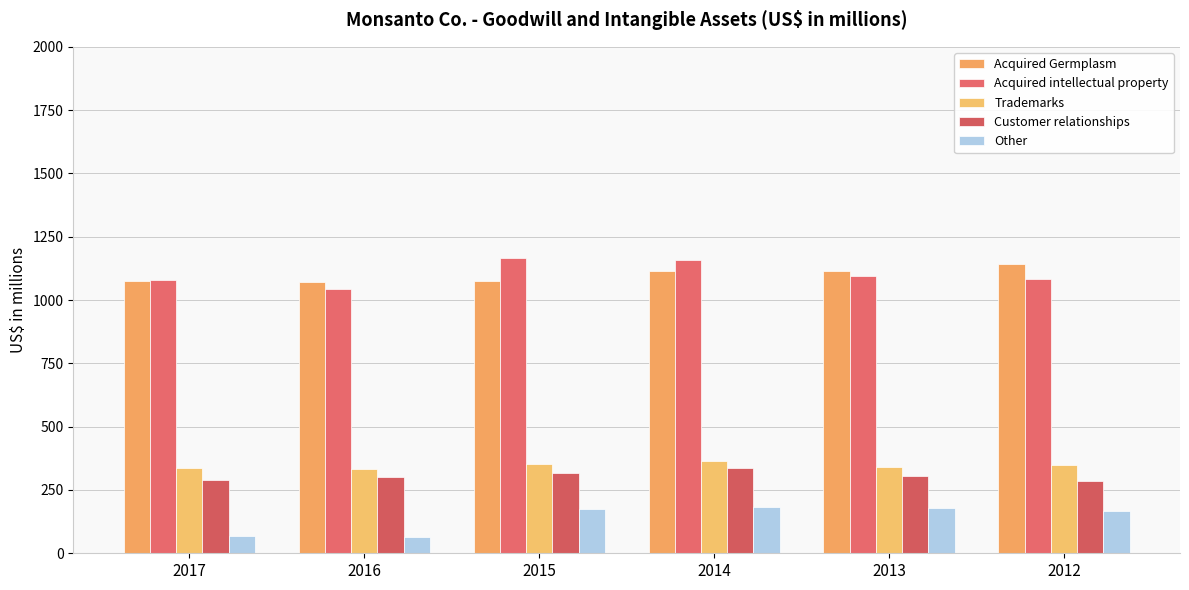

What is the approximate value of Acquired Germplasm at 2014, to the nearest 10?

1120